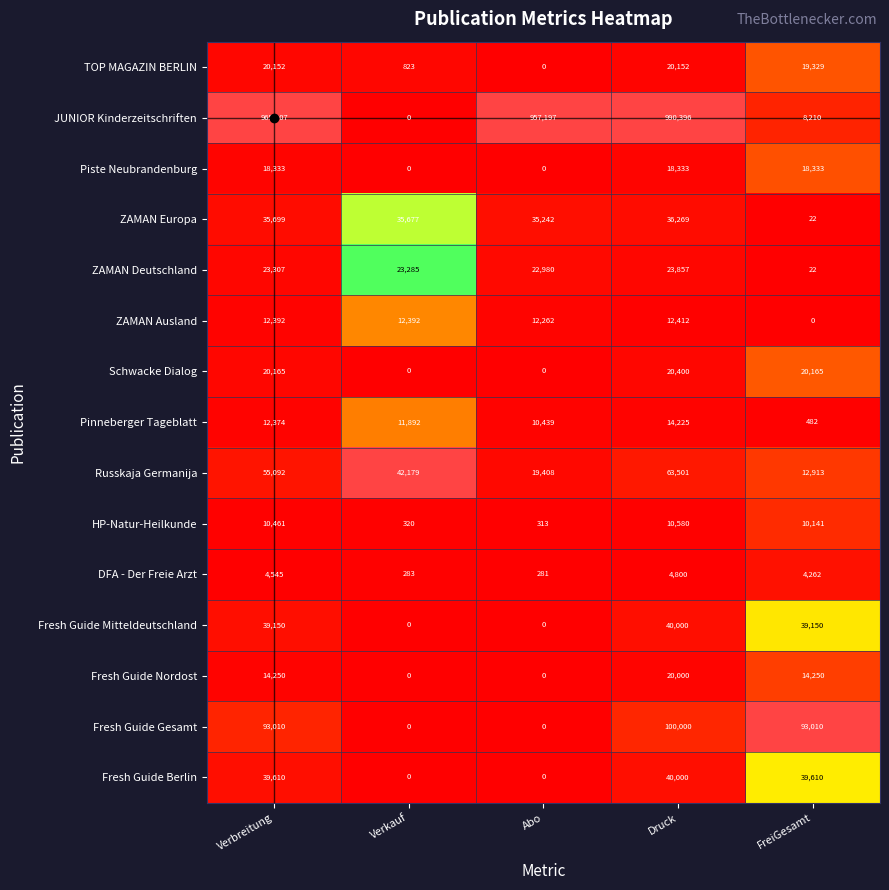

At which label is DFA - Der Freie Arzt closest to 2540?

FreiGesamt